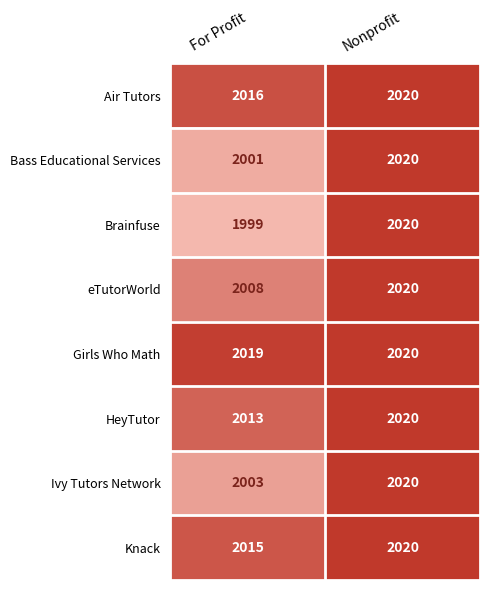

What is the minimum value shown in the chart?

1999